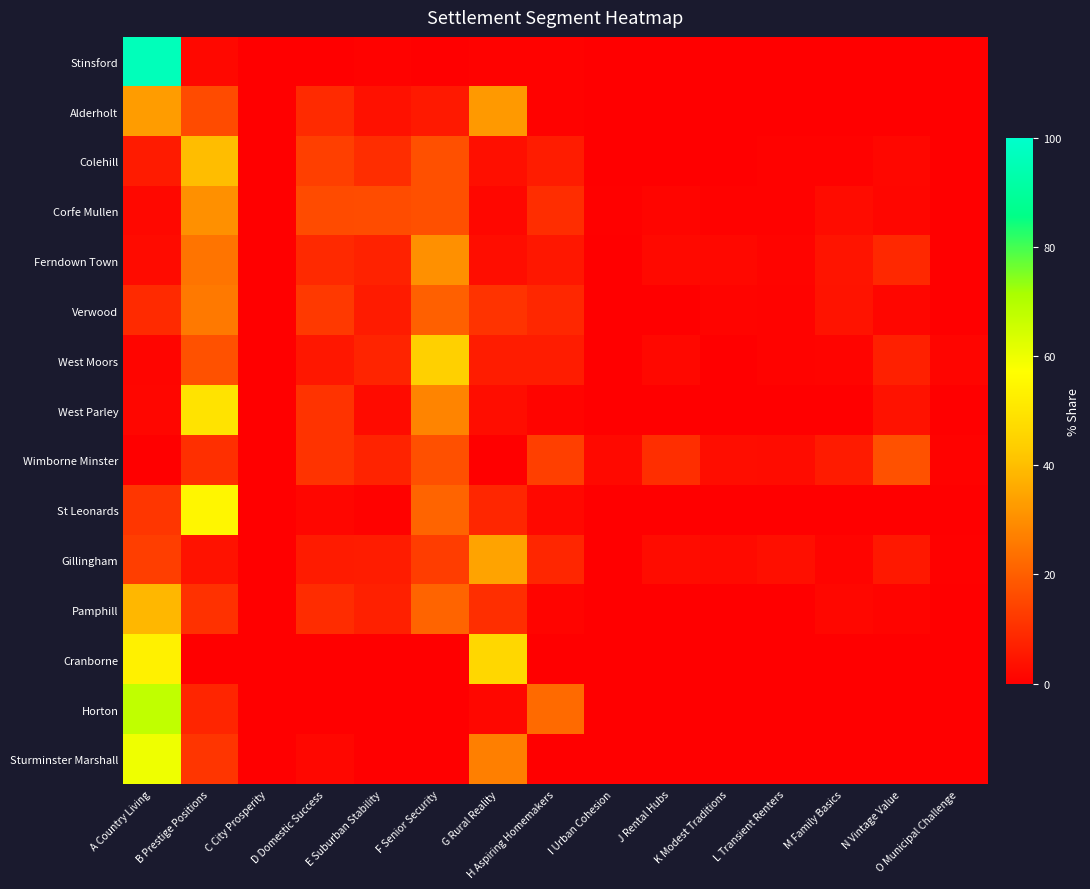

Reading right to left, transcribe all the data shown in this chart.

Stinsford: O Municipal Challenge=0.0	N Vintage Value=0.0	M Family Basics=0.0	L Transient Renters=0.0	K Modest Traditions=0.0	J Rental Hubs=0.0	I Urban Cohesion=0.0	H Aspiring Homemakers=0.6	G Rural Reality=0.6	F Senior Security=0.0	E Suburban Stability=0.6	D Domestic Success=0.0	C City Prosperity=0.0	B Prestige Positions=1.9	A Country Living=96.2
Alderholt: O Municipal Challenge=0.0	N Vintage Value=0.0	M Family Basics=0.0	L Transient Renters=0.0	K Modest Traditions=0.0	J Rental Hubs=0.0	I Urban Cohesion=0.0	H Aspiring Homemakers=0.7	G Rural Reality=32.3	F Senior Security=5.4	E Suburban Stability=3.8	D Domestic Success=9.0	C City Prosperity=0.0	B Prestige Positions=15.9	A Country Living=32.8
Colehill: O Municipal Challenge=0.2	N Vintage Value=1.6	M Family Basics=0.6	L Transient Renters=0.7	K Modest Traditions=0.3	J Rental Hubs=0.3	I Urban Cohesion=0.0	H Aspiring Homemakers=6.2	G Rural Reality=3.4	F Senior Security=16.9	E Suburban Stability=9.6	D Domestic Success=13.3	C City Prosperity=0.0	B Prestige Positions=39.8	A Country Living=6.0
Corfe Mullen: O Municipal Challenge=0.4	N Vintage Value=1.5	M Family Basics=2.5	L Transient Renters=0.8	K Modest Traditions=0.6	J Rental Hubs=1.2	I Urban Cohesion=0.6	H Aspiring Homemakers=9.6	G Rural Reality=1.7	F Senior Security=16.9	E Suburban Stability=16.0	D Domestic Success=15.8	C City Prosperity=0.0	B Prestige Positions=30.3	A Country Living=1.9
Ferndown Town: O Municipal Challenge=0.4	N Vintage Value=8.7	M Family Basics=4.4	L Transient Renters=1.1	K Modest Traditions=1.9	J Rental Hubs=2.0	I Urban Cohesion=0.0	H Aspiring Homemakers=5.0	G Rural Reality=2.8	F Senior Security=30.4	E Suburban Stability=7.4	D Domestic Success=9.0	C City Prosperity=0.0	B Prestige Positions=24.5	A Country Living=2.5
Verwood: O Municipal Challenge=0.1	N Vintage Value=1.4	M Family Basics=4.2	L Transient Renters=1.0	K Modest Traditions=1.0	J Rental Hubs=0.0	I Urban Cohesion=0.0	H Aspiring Homemakers=8.3	G Rural Reality=10.8	F Senior Security=20.5	E Suburban Stability=6.0	D Domestic Success=12.2	C City Prosperity=0.0	B Prestige Positions=25.5	A Country Living=9.0
West Moors: O Municipal Challenge=1.3	N Vintage Value=6.8	M Family Basics=1.1	L Transient Renters=0.9	K Modest Traditions=0.2	J Rental Hubs=1.8	I Urban Cohesion=0.0	H Aspiring Homemakers=6.2	G Rural Reality=6.2	F Senior Security=44.1	E Suburban Stability=7.8	D Domestic Success=5.1	C City Prosperity=0.0	B Prestige Positions=17.3	A Country Living=1.3
West Parley: O Municipal Challenge=0.0	N Vintage Value=4.0	M Family Basics=0.0	L Transient Renters=0.1	K Modest Traditions=0.0	J Rental Hubs=0.0	I Urban Cohesion=0.0	H Aspiring Homemakers=1.1	G Rural Reality=2.8	F Senior Security=27.9	E Suburban Stability=2.5	D Domestic Success=10.9	C City Prosperity=0.0	B Prestige Positions=49.2	A Country Living=1.5
Wimborne Minster: O Municipal Challenge=0.7	N Vintage Value=17.0	M Family Basics=5.9	L Transient Renters=2.6	K Modest Traditions=3.1	J Rental Hubs=9.9	I Urban Cohesion=2.0	H Aspiring Homemakers=13.4	G Rural Reality=0.0	F Senior Security=16.9	E Suburban Stability=7.4	D Domestic Success=10.9	C City Prosperity=0.1	B Prestige Positions=10.1	A Country Living=0.0
St Leonards: O Municipal Challenge=0.0	N Vintage Value=0.0	M Family Basics=0.0	L Transient Renters=0.0	K Modest Traditions=0.0	J Rental Hubs=0.0	I Urban Cohesion=0.0	H Aspiring Homemakers=1.9	G Rural Reality=8.1	F Senior Security=21.3	E Suburban Stability=0.7	D Domestic Success=1.6	C City Prosperity=0.0	B Prestige Positions=54.8	A Country Living=11.6
Gillingham: O Municipal Challenge=0.6	N Vintage Value=5.2	M Family Basics=1.1	L Transient Renters=3.5	K Modest Traditions=2.3	J Rental Hubs=2.7	I Urban Cohesion=0.0	H Aspiring Homemakers=8.1	G Rural Reality=34.4	F Senior Security=13.0	E Suburban Stability=6.2	D Domestic Success=5.7	C City Prosperity=0.0	B Prestige Positions=4.1	A Country Living=13.2
Pamphill: O Municipal Challenge=0.0	N Vintage Value=1.0	M Family Basics=1.6	L Transient Renters=0.0	K Modest Traditions=0.0	J Rental Hubs=0.0	I Urban Cohesion=0.0	H Aspiring Homemakers=1.0	G Rural Reality=9.8	F Senior Security=21.2	E Suburban Stability=6.9	D Domestic Success=9.5	C City Prosperity=0.0	B Prestige Positions=10.5	A Country Living=38.6
Cranborne: O Municipal Challenge=0.0	N Vintage Value=0.0	M Family Basics=0.0	L Transient Renters=0.0	K Modest Traditions=0.0	J Rental Hubs=0.0	I Urban Cohesion=0.0	H Aspiring Homemakers=0.3	G Rural Reality=46.3	F Senior Security=0.0	E Suburban Stability=0.0	D Domestic Success=0.0	C City Prosperity=0.0	B Prestige Positions=0.3	A Country Living=53.1
Horton: O Municipal Challenge=0.0	N Vintage Value=0.0	M Family Basics=0.0	L Transient Renters=0.0	K Modest Traditions=0.0	J Rental Hubs=0.0	I Urban Cohesion=0.0	H Aspiring Homemakers=22.4	G Rural Reality=1.7	F Senior Security=0.0	E Suburban Stability=0.0	D Domestic Success=0.3	C City Prosperity=0.0	B Prestige Positions=7.8	A Country Living=67.7
Sturminster Marshall: O Municipal Challenge=0.0	N Vintage Value=0.0	M Family Basics=0.1	L Transient Renters=0.0	K Modest Traditions=0.0	J Rental Hubs=0.0	I Urban Cohesion=0.0	H Aspiring Homemakers=0.4	G Rural Reality=26.9	F Senior Security=0.0	E Suburban Stability=0.1	D Domestic Success=1.7	C City Prosperity=0.0	B Prestige Positions=11.2	A Country Living=59.6